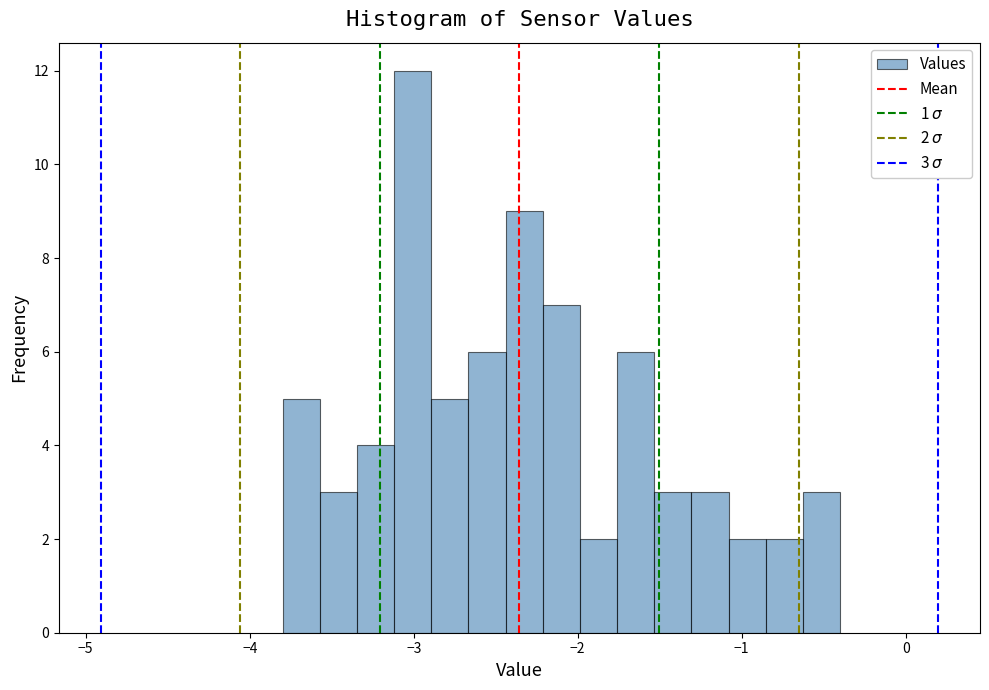

Around what value on the x-axis is the tallest bar? Give the approximate position of its centre, as read against the axis.

-3.0